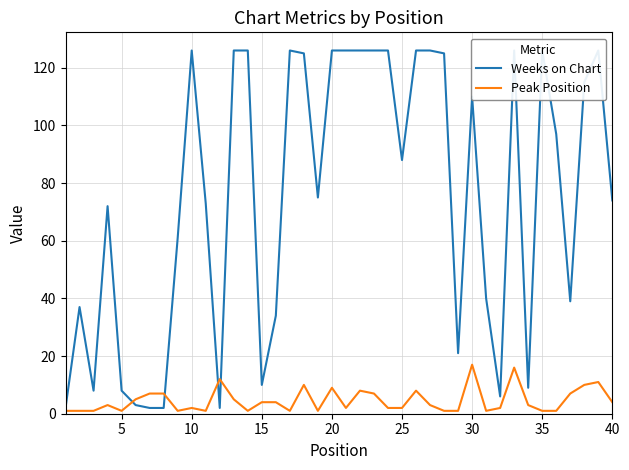

Rank the series at 10 from highest to lowest value.

Weeks on Chart, Peak Position